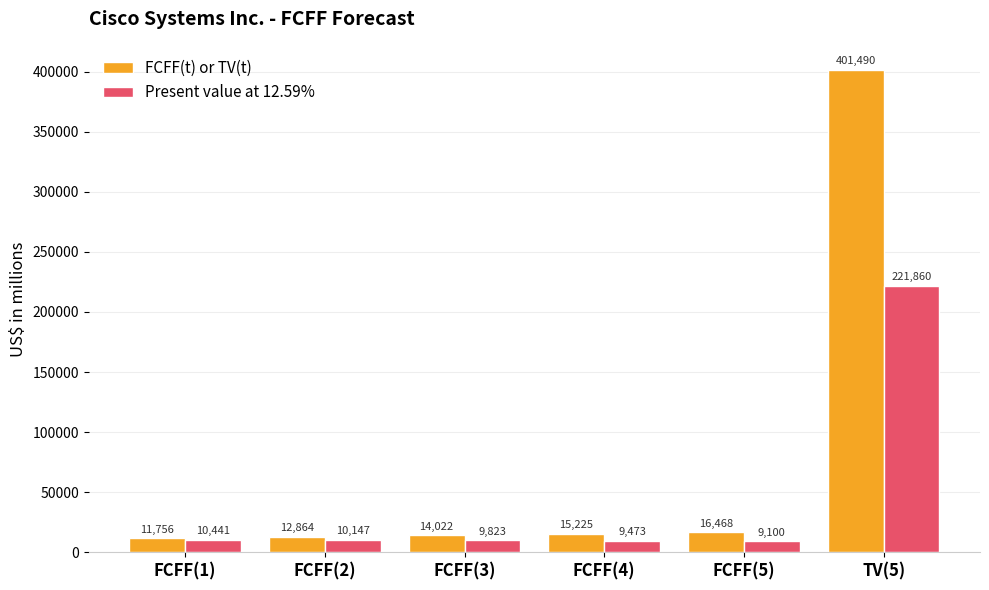

At which category does the chart reach its peak across all series?

TV(5)